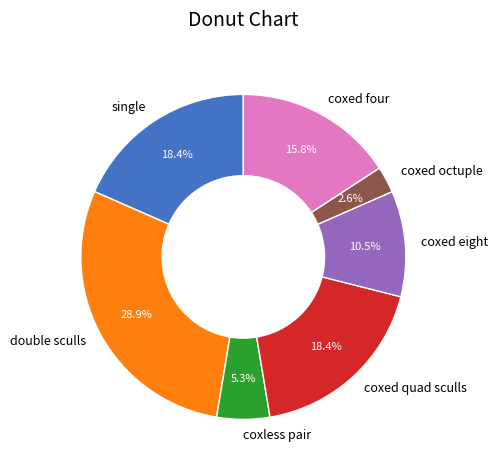

Which category has the smallest portion of the pie?

coxed octuple